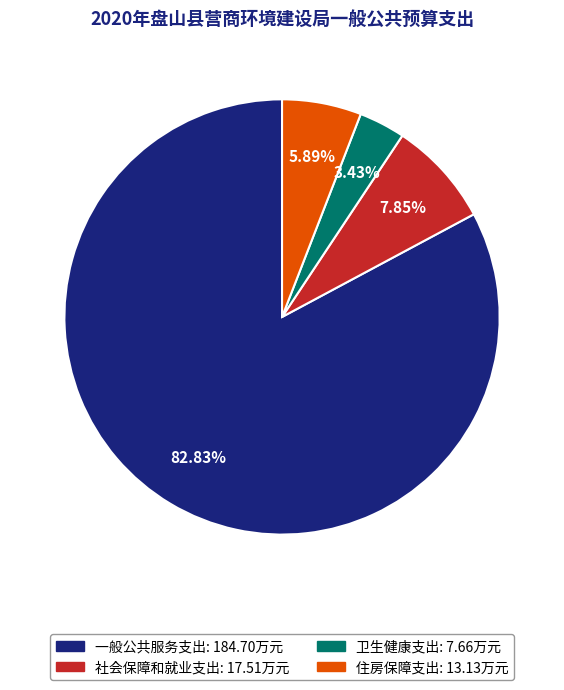

The 一般公共服务支出 slice represents 83% of the pie. True or false?

True